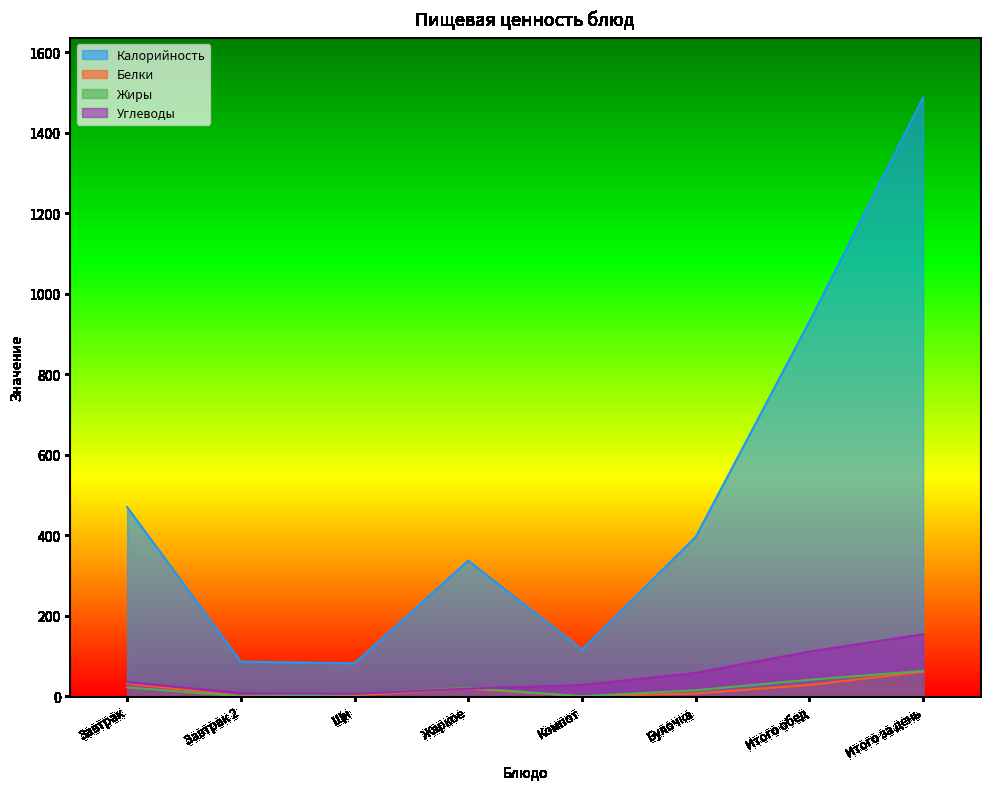

Which series has the largest range (max minus min)?

Калорийность